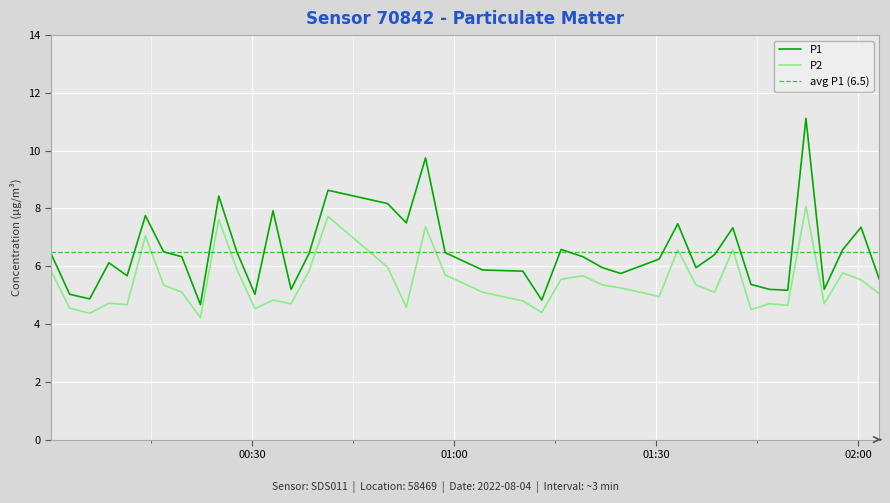

What is the sum of all P2 values?

218.3